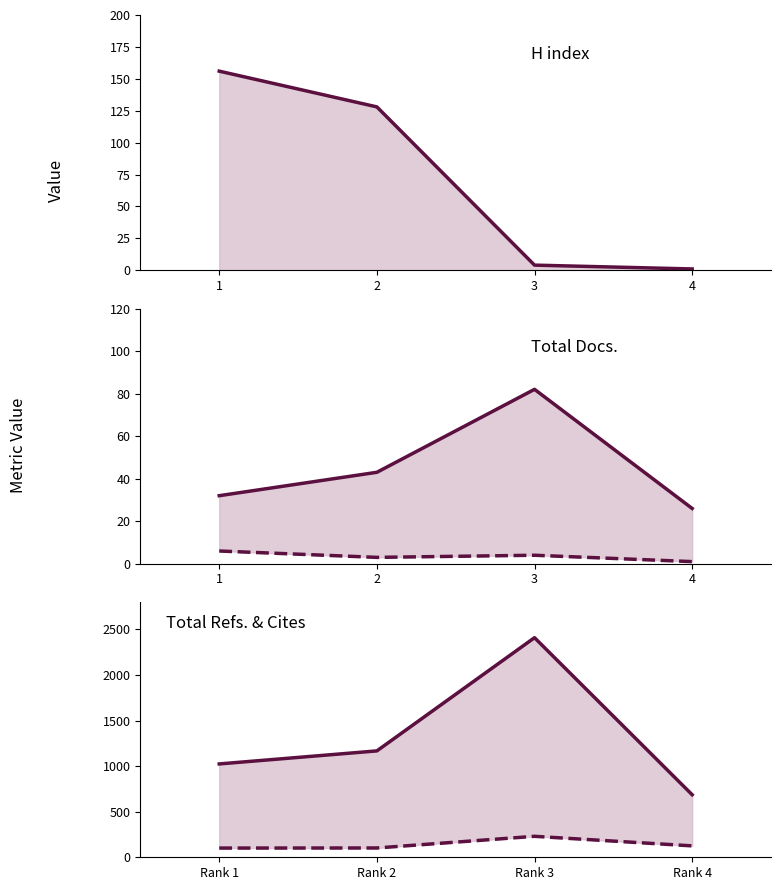

Which label corresponds to the largest value in the chart?

3